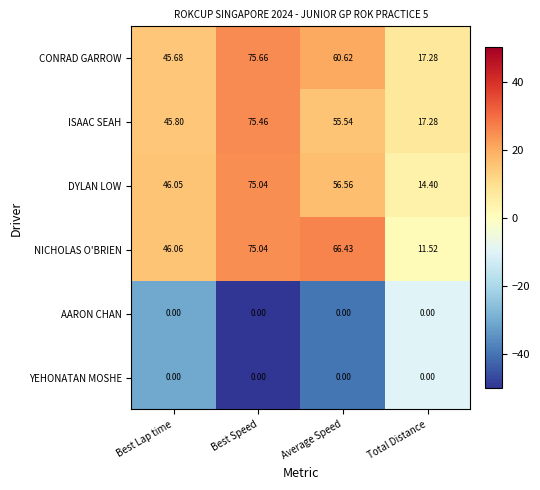

At which category does the chart reach its peak across all series?

Best Speed